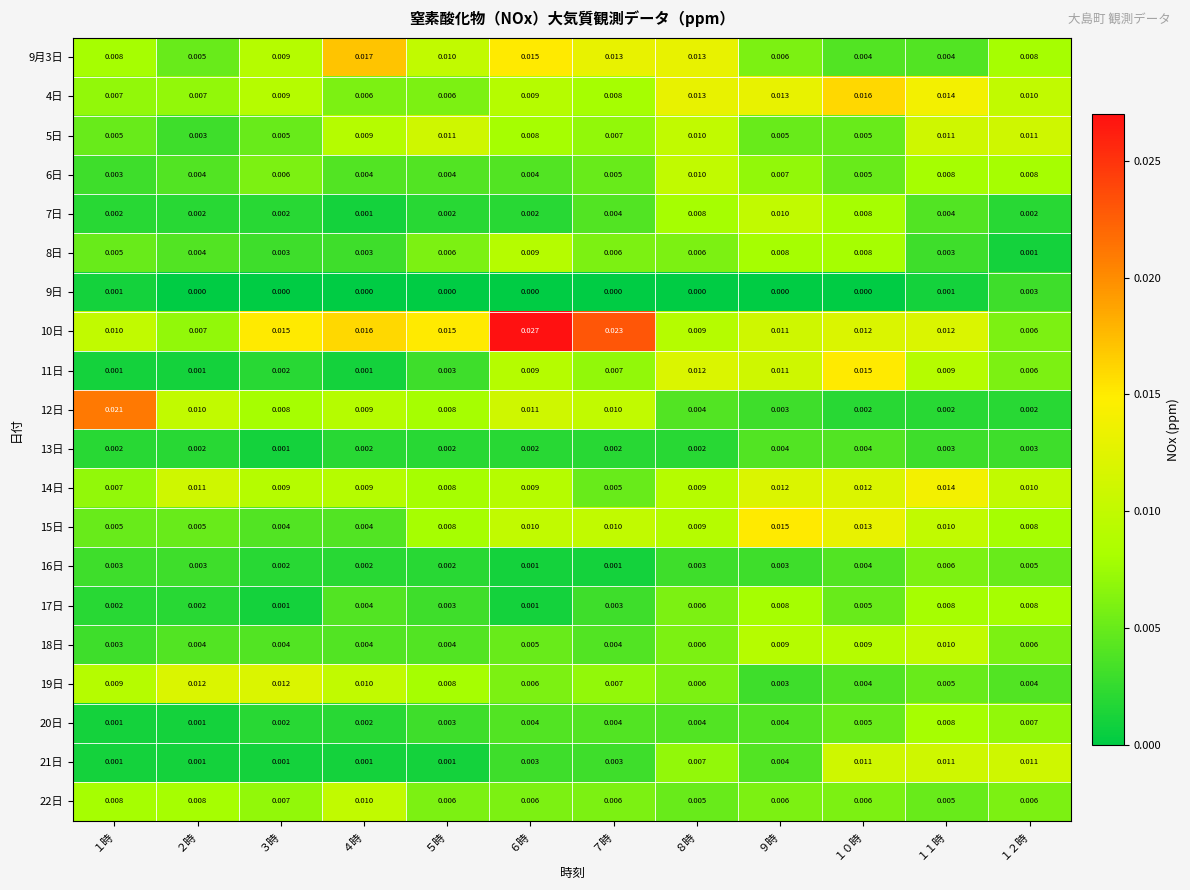

Reading left to right, what are all the values shown in this chart?

9月3日: １時=0.0	２時=0.0	３時=0.0	４時=0.0	５時=0.0	６時=0.0	７時=0.0	８時=0.0	９時=0.0	１０時=0.0	１１時=0.0	１２時=0.0
4日: １時=0.0	２時=0.0	３時=0.0	４時=0.0	５時=0.0	６時=0.0	７時=0.0	８時=0.0	９時=0.0	１０時=0.0	１１時=0.0	１２時=0.0
5日: １時=0.0	２時=0.0	３時=0.0	４時=0.0	５時=0.0	６時=0.0	７時=0.0	８時=0.0	９時=0.0	１０時=0.0	１１時=0.0	１２時=0.0
6日: １時=0.0	２時=0.0	３時=0.0	４時=0.0	５時=0.0	６時=0.0	７時=0.0	８時=0.0	９時=0.0	１０時=0.0	１１時=0.0	１２時=0.0
7日: １時=0.0	２時=0.0	３時=0.0	４時=0.0	５時=0.0	６時=0.0	７時=0.0	８時=0.0	９時=0.0	１０時=0.0	１１時=0.0	１２時=0.0
8日: １時=0.0	２時=0.0	３時=0.0	４時=0.0	５時=0.0	６時=0.0	７時=0.0	８時=0.0	９時=0.0	１０時=0.0	１１時=0.0	１２時=0.0
9日: １時=0.0	２時=0.0	３時=0.0	４時=0.0	５時=0.0	６時=0.0	７時=0.0	８時=0.0	９時=0.0	１０時=0.0	１１時=0.0	１２時=0.0
10日: １時=0.0	２時=0.0	３時=0.0	４時=0.0	５時=0.0	６時=0.0	７時=0.0	８時=0.0	９時=0.0	１０時=0.0	１１時=0.0	１２時=0.0
11日: １時=0.0	２時=0.0	３時=0.0	４時=0.0	５時=0.0	６時=0.0	７時=0.0	８時=0.0	９時=0.0	１０時=0.0	１１時=0.0	１２時=0.0
12日: １時=0.0	２時=0.0	３時=0.0	４時=0.0	５時=0.0	６時=0.0	７時=0.0	８時=0.0	９時=0.0	１０時=0.0	１１時=0.0	１２時=0.0
13日: １時=0.0	２時=0.0	３時=0.0	４時=0.0	５時=0.0	６時=0.0	７時=0.0	８時=0.0	９時=0.0	１０時=0.0	１１時=0.0	１２時=0.0
14日: １時=0.0	２時=0.0	３時=0.0	４時=0.0	５時=0.0	６時=0.0	７時=0.0	８時=0.0	９時=0.0	１０時=0.0	１１時=0.0	１２時=0.0
15日: １時=0.0	２時=0.0	３時=0.0	４時=0.0	５時=0.0	６時=0.0	７時=0.0	８時=0.0	９時=0.0	１０時=0.0	１１時=0.0	１２時=0.0
16日: １時=0.0	２時=0.0	３時=0.0	４時=0.0	５時=0.0	６時=0.0	７時=0.0	８時=0.0	９時=0.0	１０時=0.0	１１時=0.0	１２時=0.0
17日: １時=0.0	２時=0.0	３時=0.0	４時=0.0	５時=0.0	６時=0.0	７時=0.0	８時=0.0	９時=0.0	１０時=0.0	１１時=0.0	１２時=0.0
18日: １時=0.0	２時=0.0	３時=0.0	４時=0.0	５時=0.0	６時=0.0	７時=0.0	８時=0.0	９時=0.0	１０時=0.0	１１時=0.0	１２時=0.0
19日: １時=0.0	２時=0.0	３時=0.0	４時=0.0	５時=0.0	６時=0.0	７時=0.0	８時=0.0	９時=0.0	１０時=0.0	１１時=0.0	１２時=0.0
20日: １時=0.0	２時=0.0	３時=0.0	４時=0.0	５時=0.0	６時=0.0	７時=0.0	８時=0.0	９時=0.0	１０時=0.0	１１時=0.0	１２時=0.0
21日: １時=0.0	２時=0.0	３時=0.0	４時=0.0	５時=0.0	６時=0.0	７時=0.0	８時=0.0	９時=0.0	１０時=0.0	１１時=0.0	１２時=0.0
22日: １時=0.0	２時=0.0	３時=0.0	４時=0.0	５時=0.0	６時=0.0	７時=0.0	８時=0.0	９時=0.0	１０時=0.0	１１時=0.0	１２時=0.0